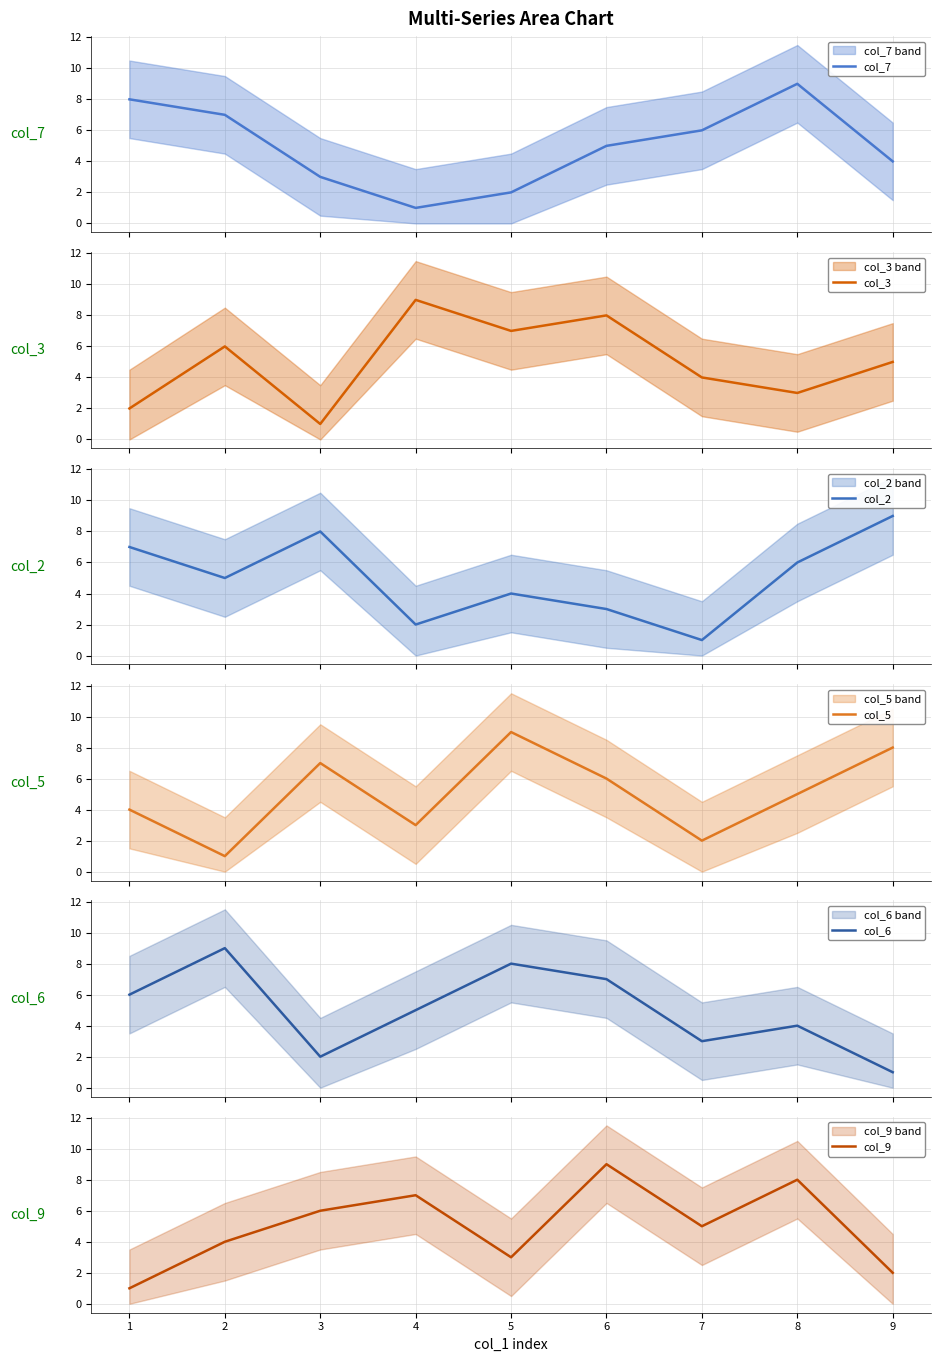

How many lines are shown in the chart?

6